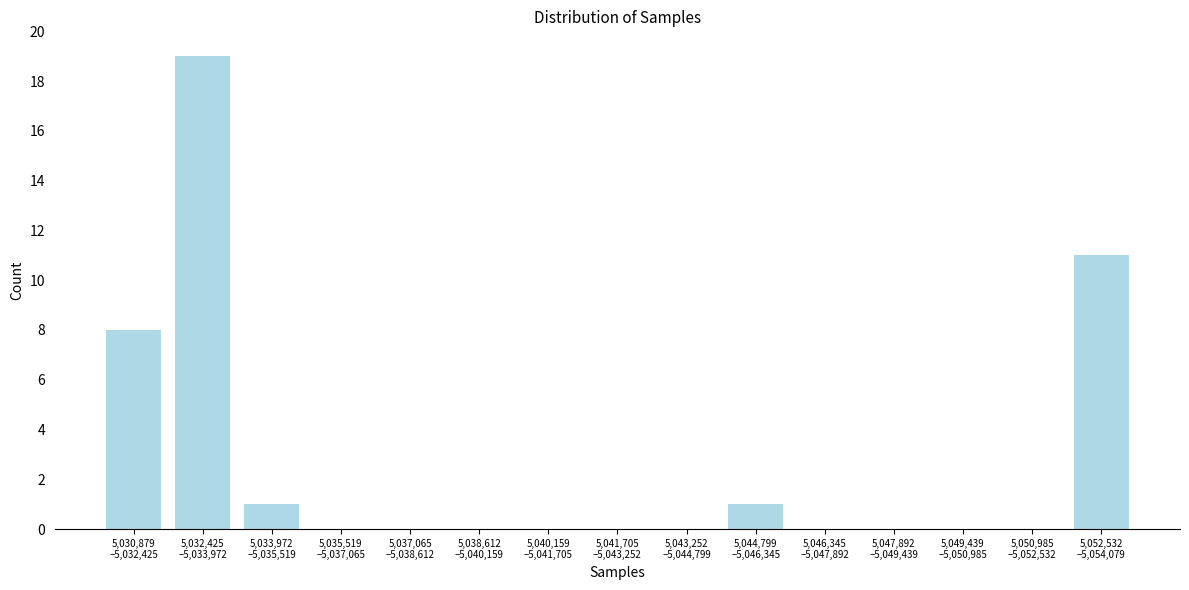

What is the greatest value displayed?

19